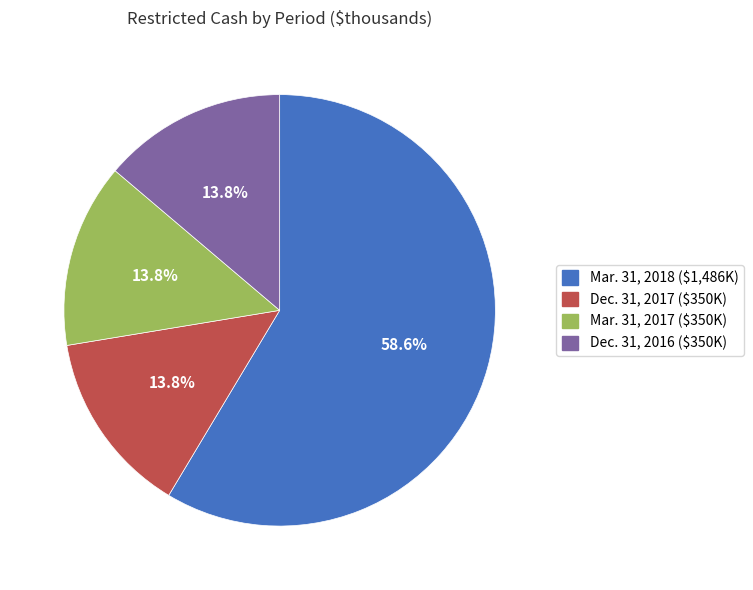

What percentage do Mar. 31, 2017 and Dec. 31, 2017 together represent?

27.6%